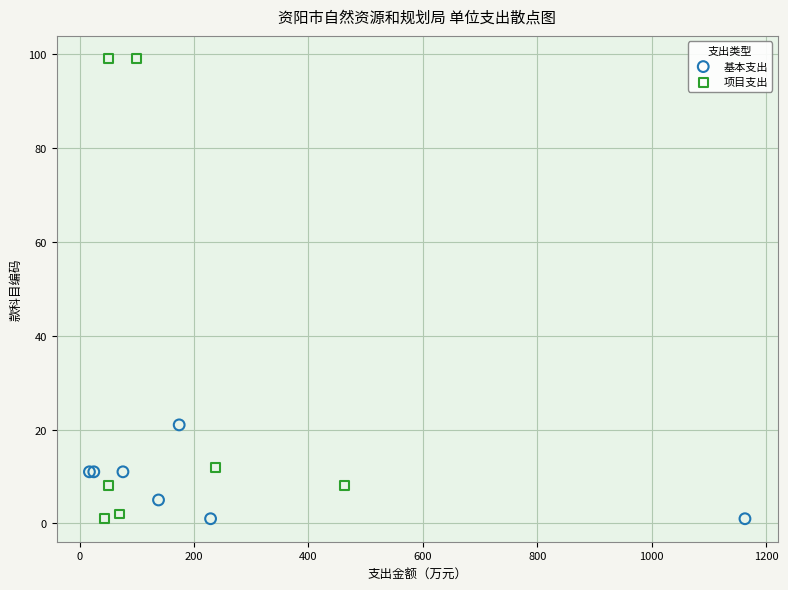

Which series contains the highest Y value?

项目支出